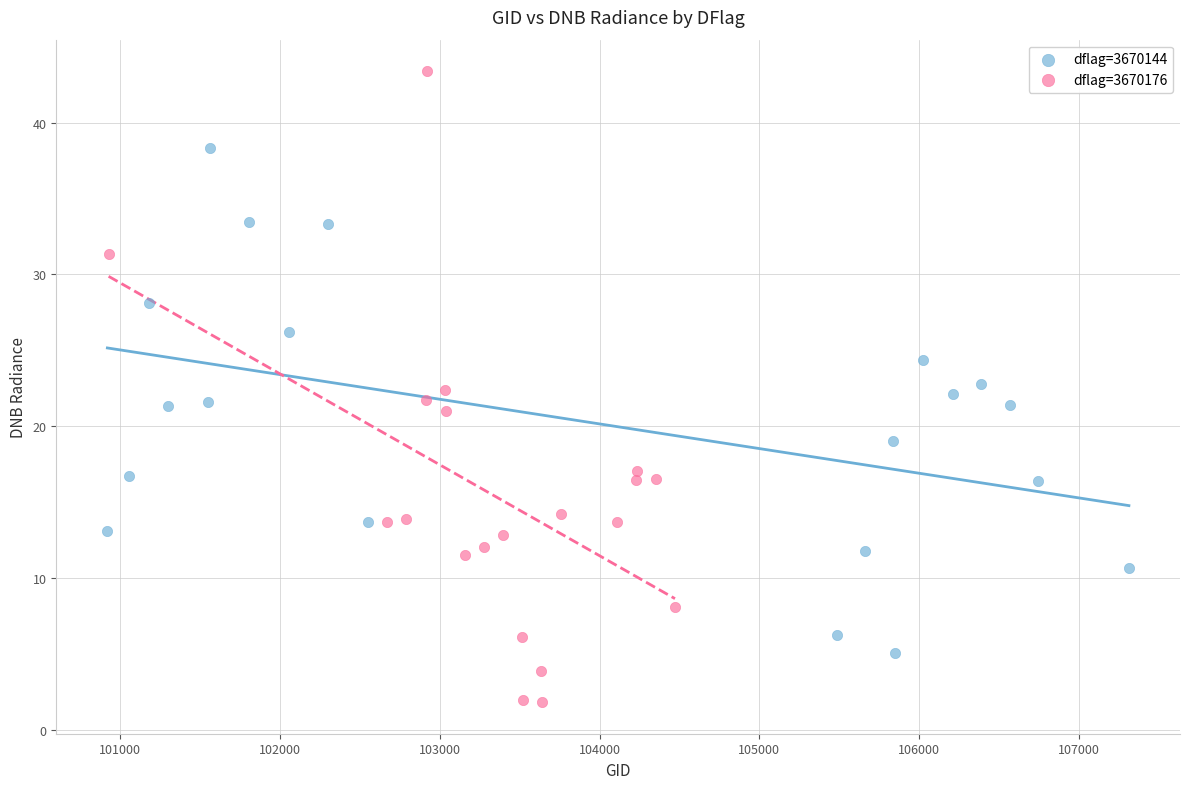

Which series contains the lowest Y value?

dflag=3670176